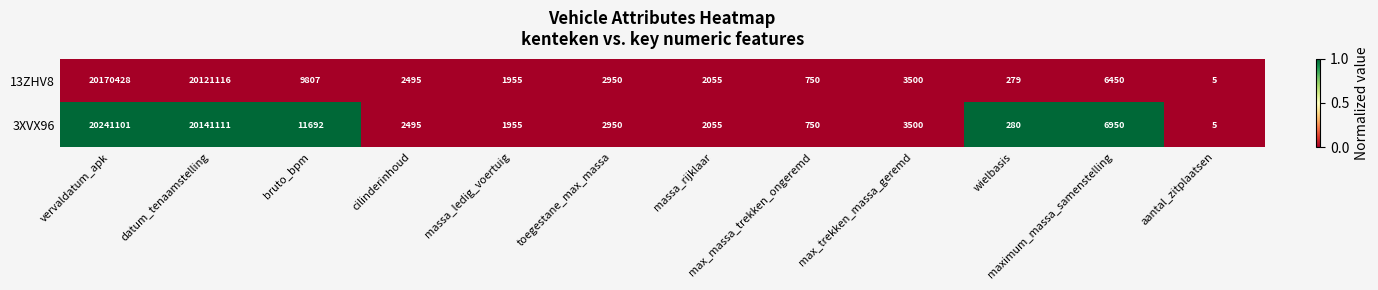

Count the number of data series in this chart.

2